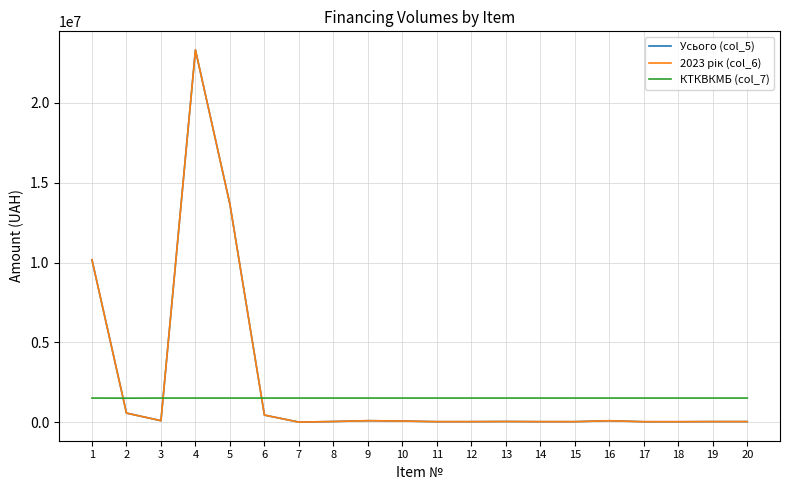

Where is Усього (col_5) nearest to the value 11661750?

1